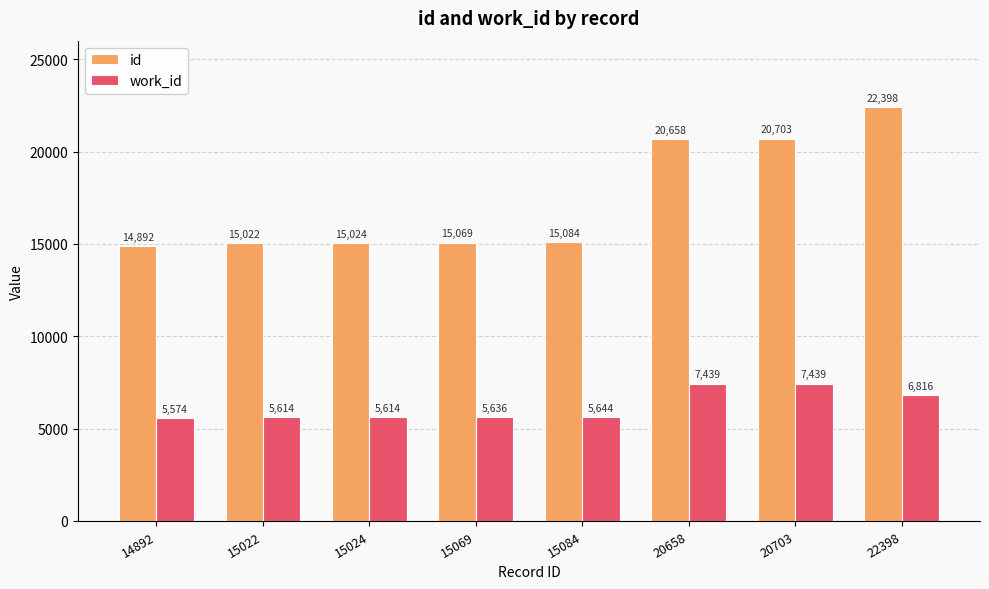

The work_id series shows 2915 at 20703. True or false?

False